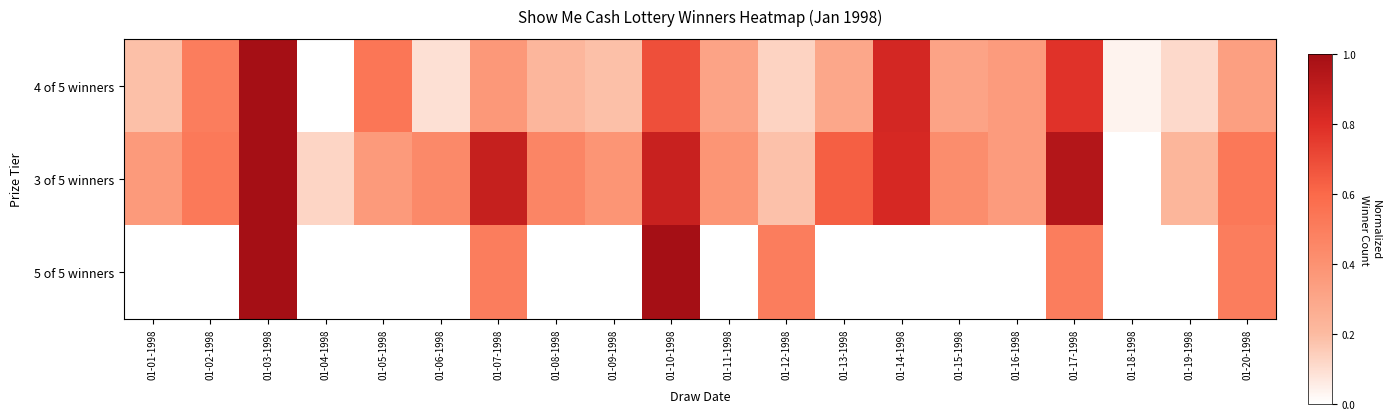

Reading left to right, extract all data points from this chart.

4 of 5 winners: 01-01-1998=0.2	01-02-1998=0.5	01-03-1998=1.0	01-04-1998=0.0	01-05-1998=0.5	01-06-1998=0.1	01-07-1998=0.4	01-08-1998=0.2	01-09-1998=0.2	01-10-1998=0.7	01-11-1998=0.3	01-12-1998=0.1	01-13-1998=0.3	01-14-1998=0.8	01-15-1998=0.3	01-16-1998=0.4	01-17-1998=0.8	01-18-1998=0.0	01-19-1998=0.1	01-20-1998=0.3
3 of 5 winners: 01-01-1998=0.4	01-02-1998=0.5	01-03-1998=1.0	01-04-1998=0.1	01-05-1998=0.4	01-06-1998=0.4	01-07-1998=0.9	01-08-1998=0.5	01-09-1998=0.4	01-10-1998=0.9	01-11-1998=0.4	01-12-1998=0.2	01-13-1998=0.6	01-14-1998=0.8	01-15-1998=0.4	01-16-1998=0.4	01-17-1998=0.9	01-18-1998=0.0	01-19-1998=0.2	01-20-1998=0.5
5 of 5 winners: 01-01-1998=0.0	01-02-1998=0.0	01-03-1998=1.0	01-04-1998=0.0	01-05-1998=0.0	01-06-1998=0.0	01-07-1998=0.5	01-08-1998=0.0	01-09-1998=0.0	01-10-1998=1.0	01-11-1998=0.0	01-12-1998=0.5	01-13-1998=0.0	01-14-1998=0.0	01-15-1998=0.0	01-16-1998=0.0	01-17-1998=0.5	01-18-1998=0.0	01-19-1998=0.0	01-20-1998=0.5